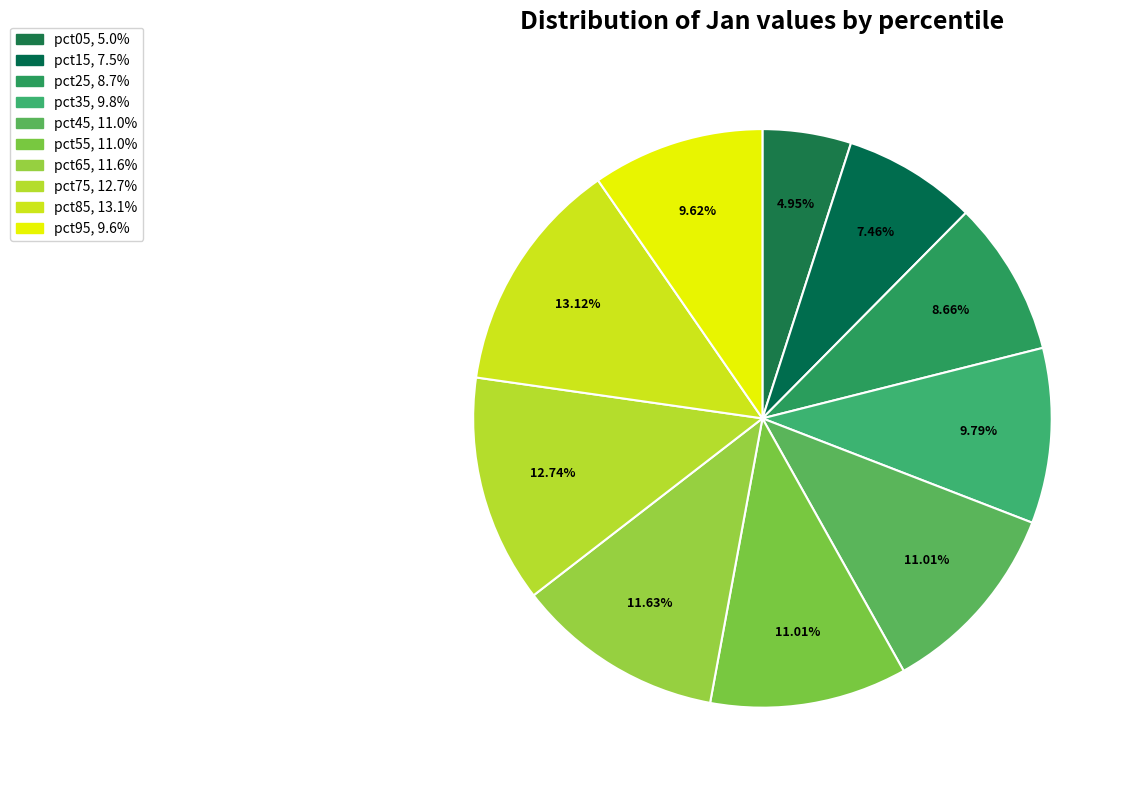

Does any single category account for the majority?

No